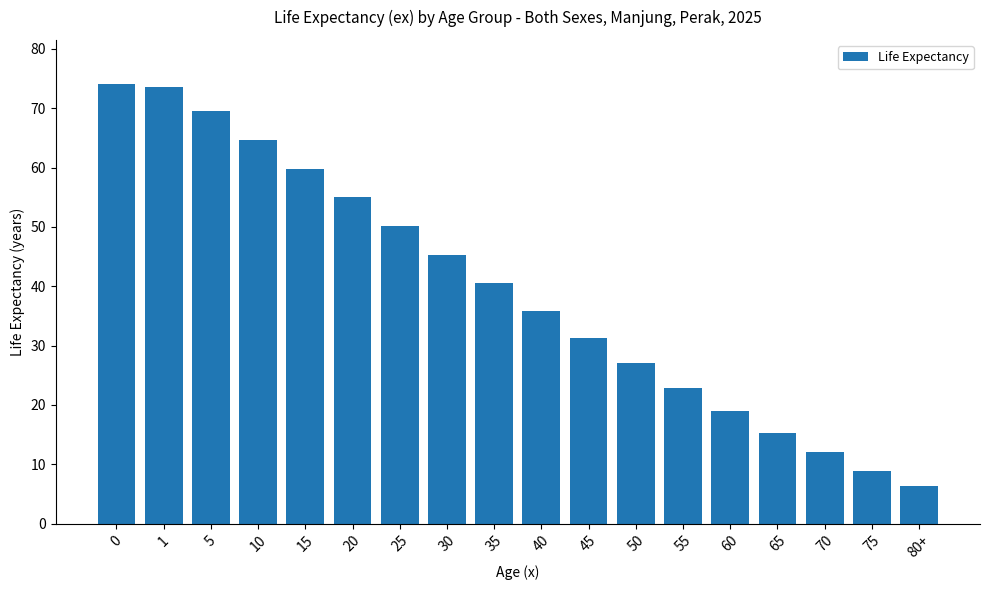

What is the sum of all values?

711.0